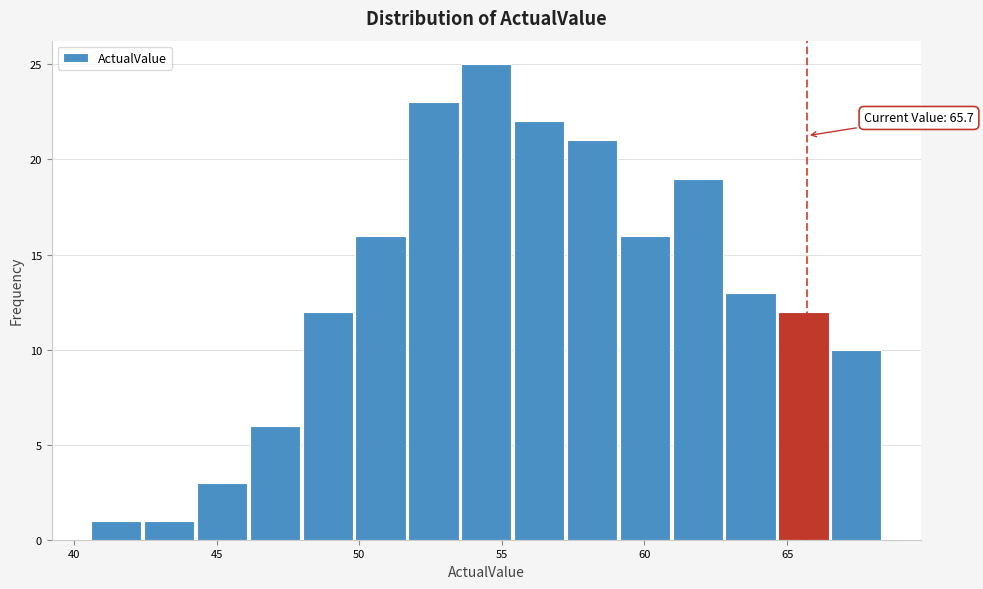

Around what value on the x-axis is the tallest bar? Give the approximate position of its centre, as read against the axis.

54.5